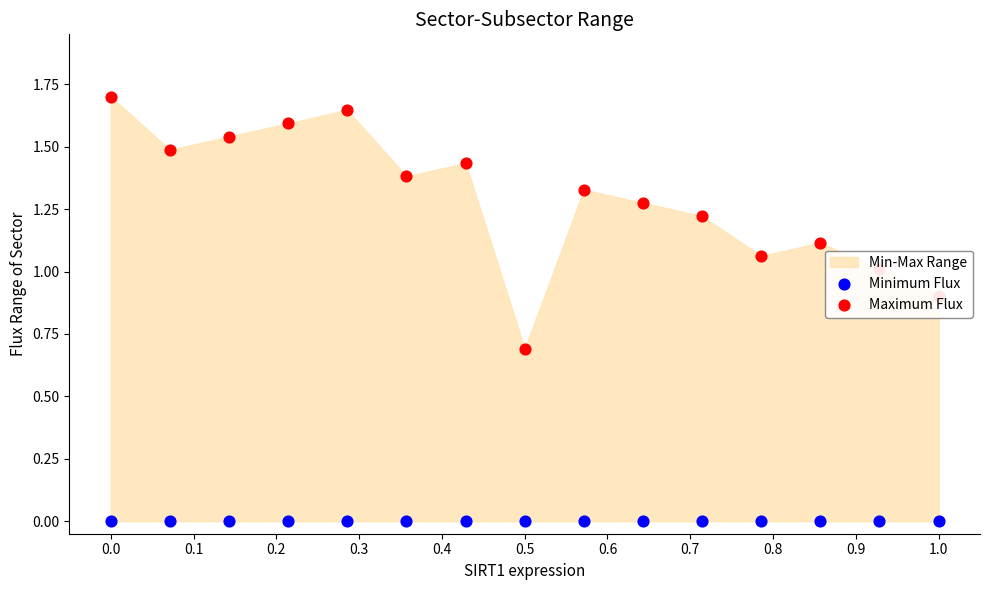

Which series reaches the maximum Y coordinate?

Maximum Flux